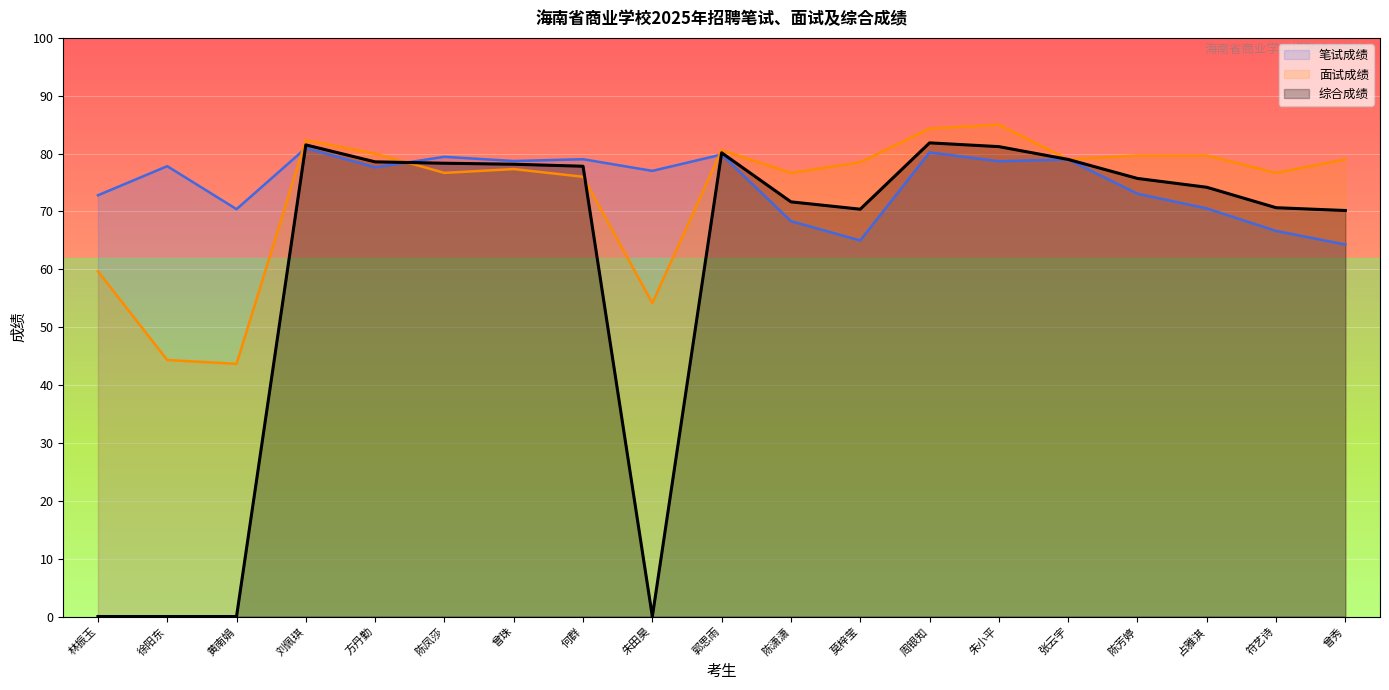

What is the label of the 19th point from the right?

林振玉